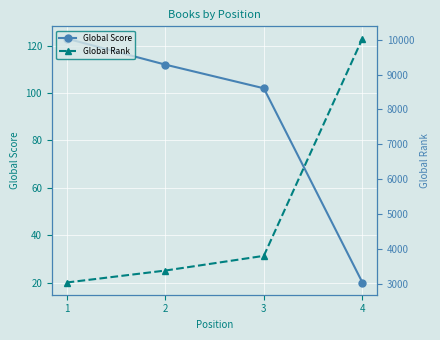

What is the difference between the second highest and second lowest values in the Global Rank series?

421